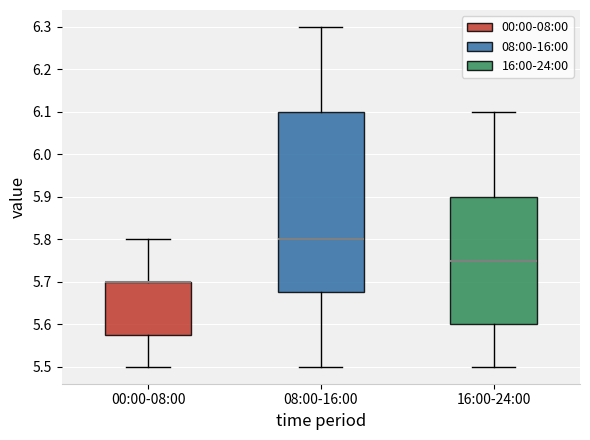

Reading left to right, read every box against the y-axis: the position of its median line, the range the box covers, and the ends of its whiskers. The values are not printed on the chart, so give them approximately, as read against the axis.

00:00-08:00: median 5.70 (drawn on the box's upper edge), box 5.58 to 5.70, whiskers 5.50 to 5.80
08:00-16:00: median 5.80, box 5.68 to 6.10, whiskers 5.50 to 6.30
16:00-24:00: median 5.75, box 5.60 to 5.90, whiskers 5.50 to 6.10